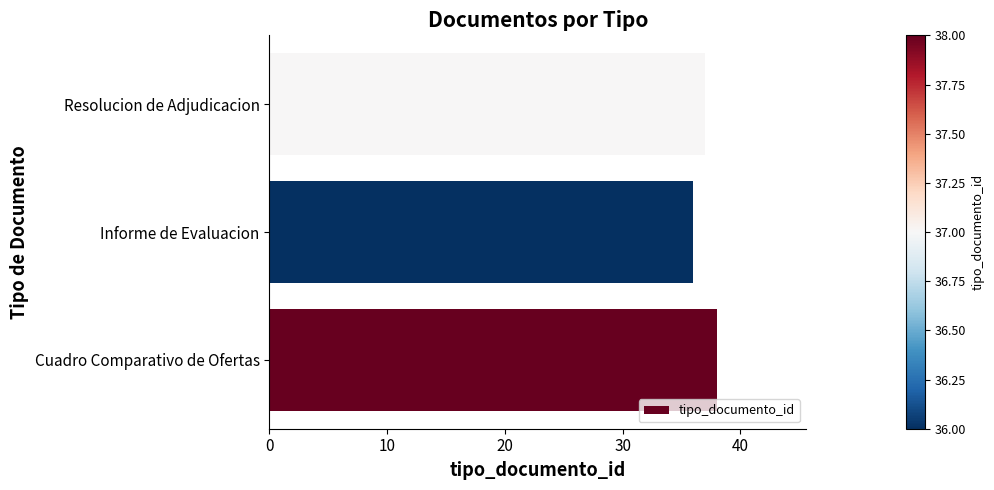

Reading bottom to top, transcribe all the data shown in this chart.

Cuadro Comparativo de Ofertas=38	Informe de Evaluacion=36	Resolucion de Adjudicacion=37